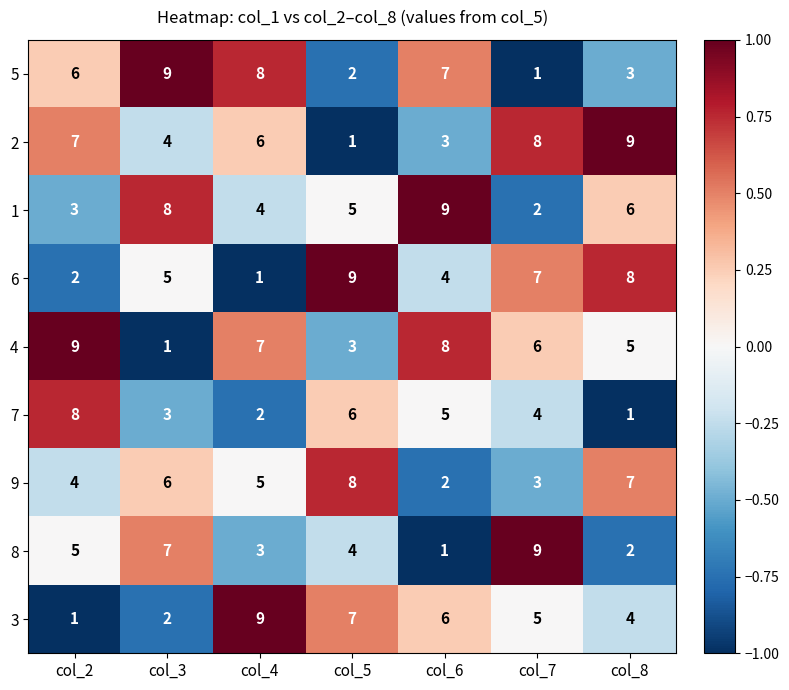

How many data points does each series have?

7